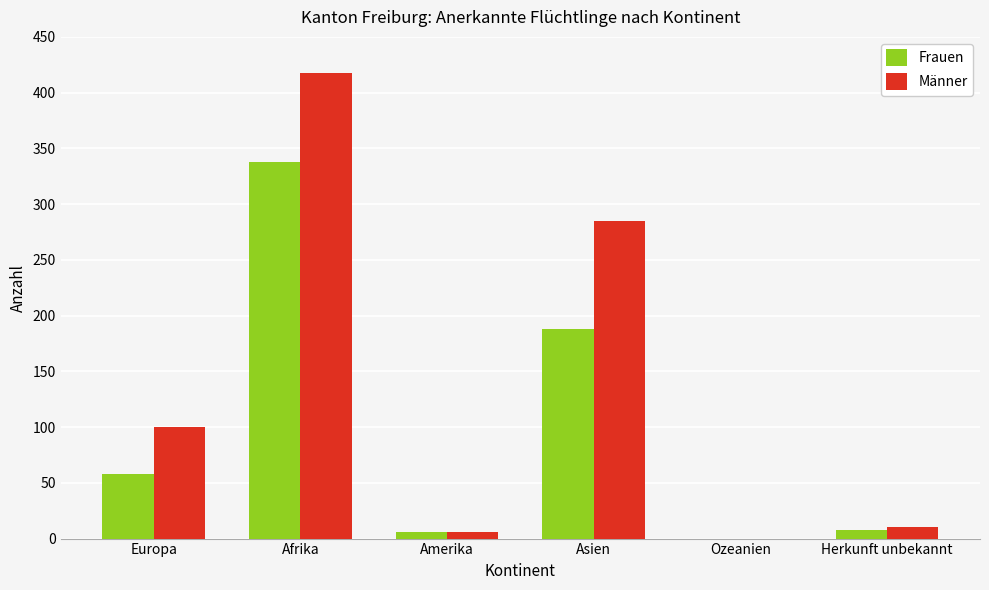

Reading left to right, transcribe all the data shown in this chart.

Frauen: Europa=58	Afrika=338	Amerika=6	Asien=188	Ozeanien=0	Herkunft unbekannt=8
Männer: Europa=100	Afrika=418	Amerika=6	Asien=285	Ozeanien=0	Herkunft unbekannt=10